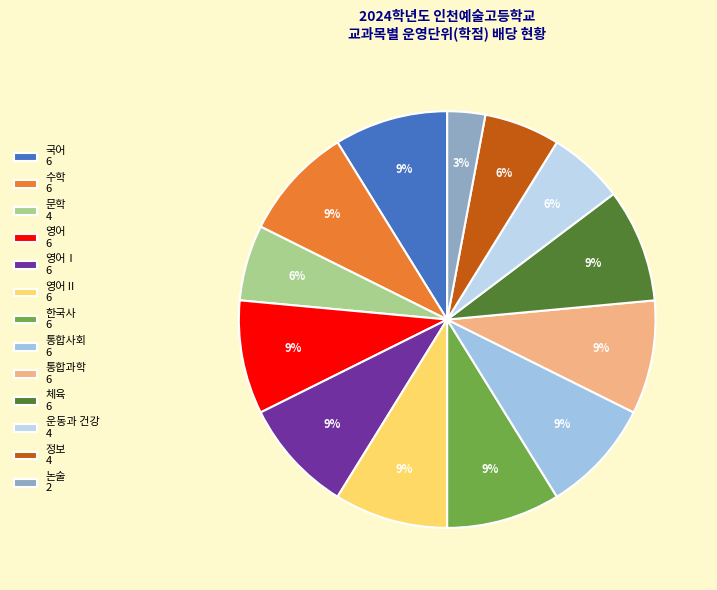

How many segments does this pie chart have?

13